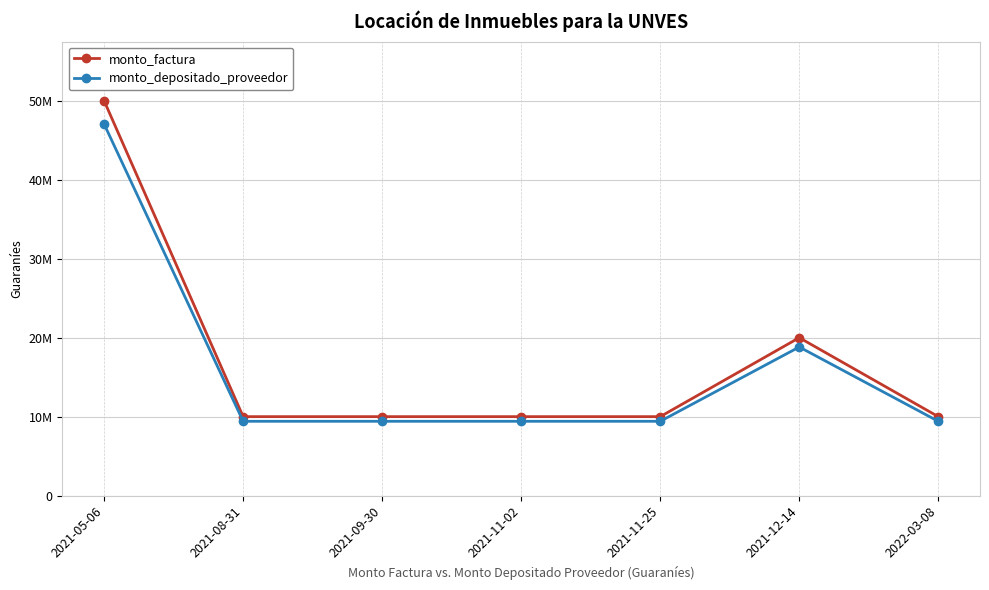

Which category has the highest value in the monto_depositado_proveedor series?

2021-05-06